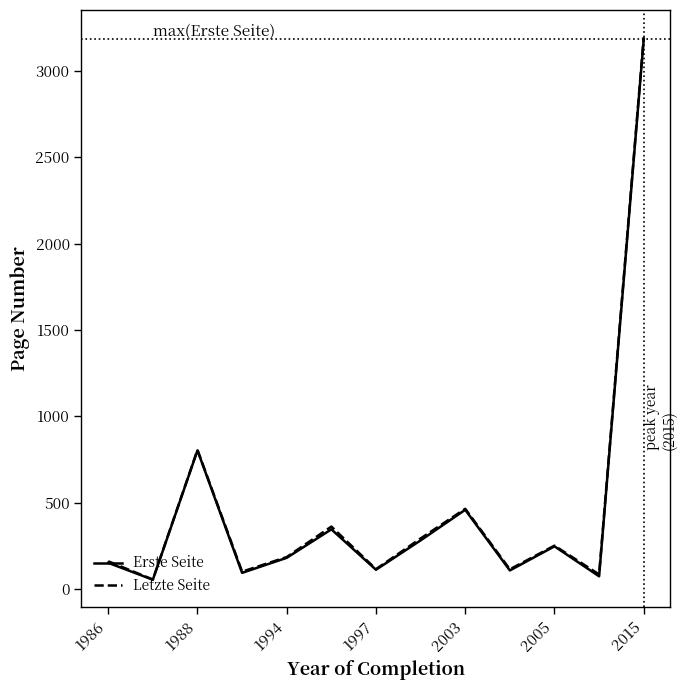

Which series has the largest range (max minus min)?

Letzte Seite